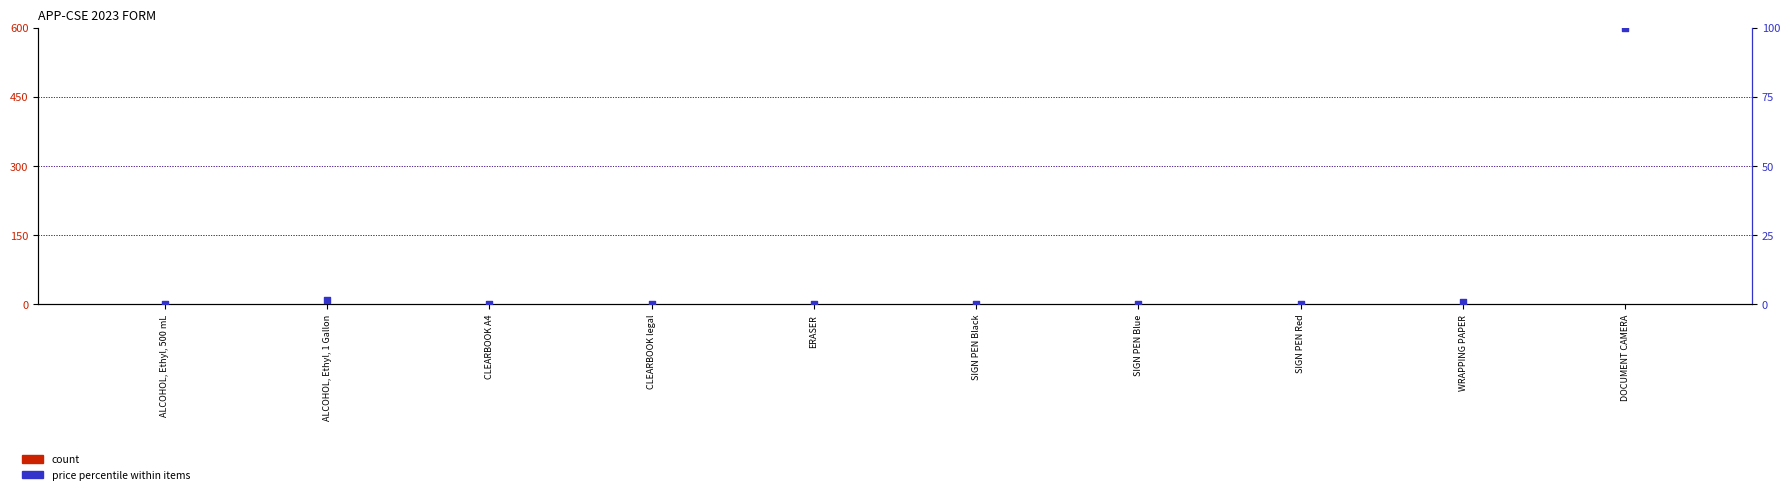

Which series reaches the maximum Y coordinate?

price percentile within items